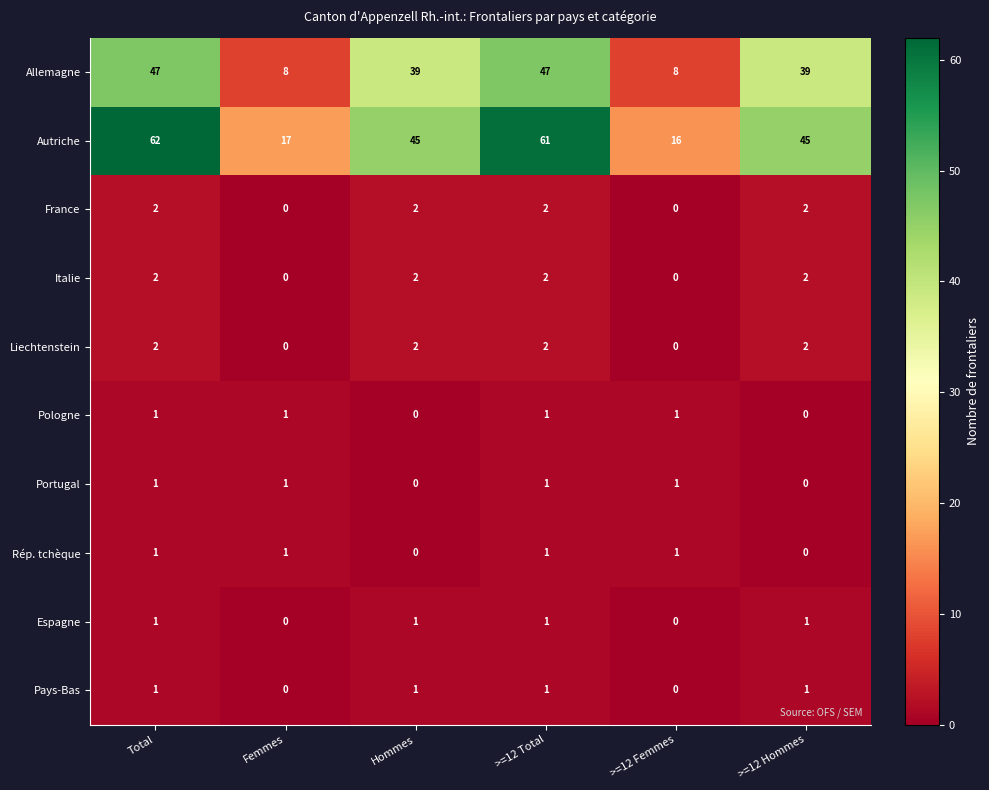

How many categories are shown in the chart?

6